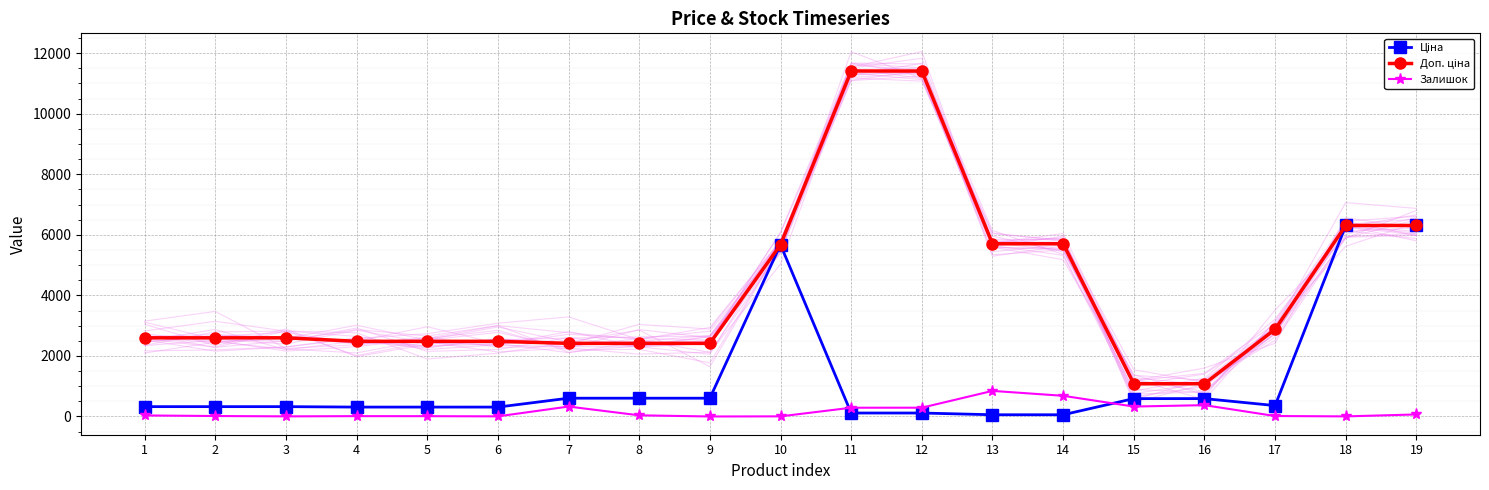

Reading right to left, what are all the values shown in this chart?

Ціна: 6308.8	6308.8	359.9	589.9	589.9	57.0	57.0	114.1	114.1	5673.8	603.7	603.7	603.7	310.3	310.3	310.3	324.8	324.8	324.8
Доп. ціна: 6308.8	6308.8	2878.8	1081.7	1081.7	5705.0	5705.0	11410.0	11410.0	5673.8	2414.8	2414.8	2414.8	2482.4	2482.4	2482.4	2598.3	2598.3	2598.3
Залишок: 67.0	3.0	15.0	374.0	328.0	683.0	845.0	290.0	289.0	4.0	0.0	38.0	328.0	4.0	10.0	11.0	4.0	15.0	34.0